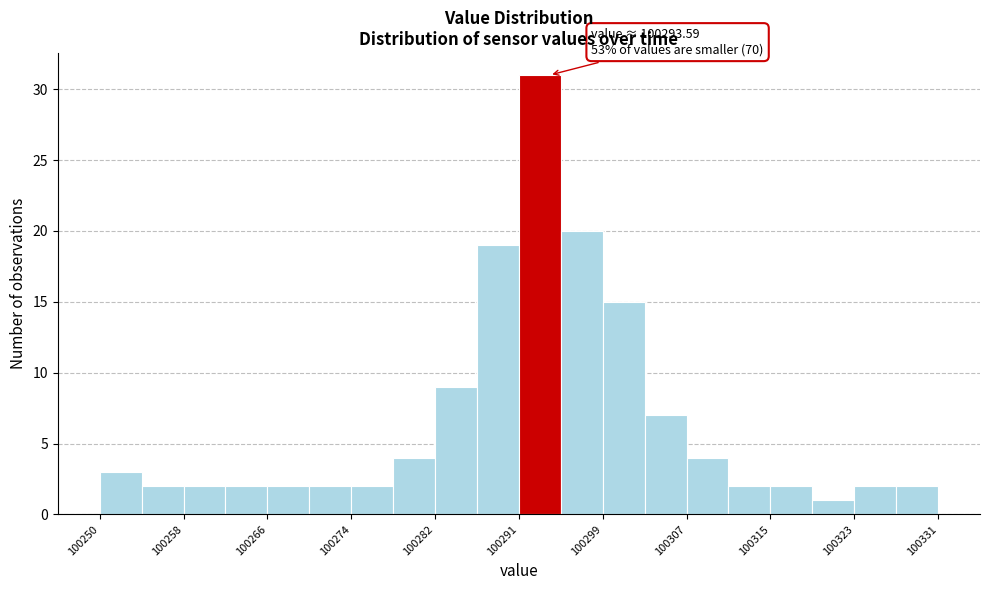

Over which range of the x-axis is the bar tallest?

100291 to 100295